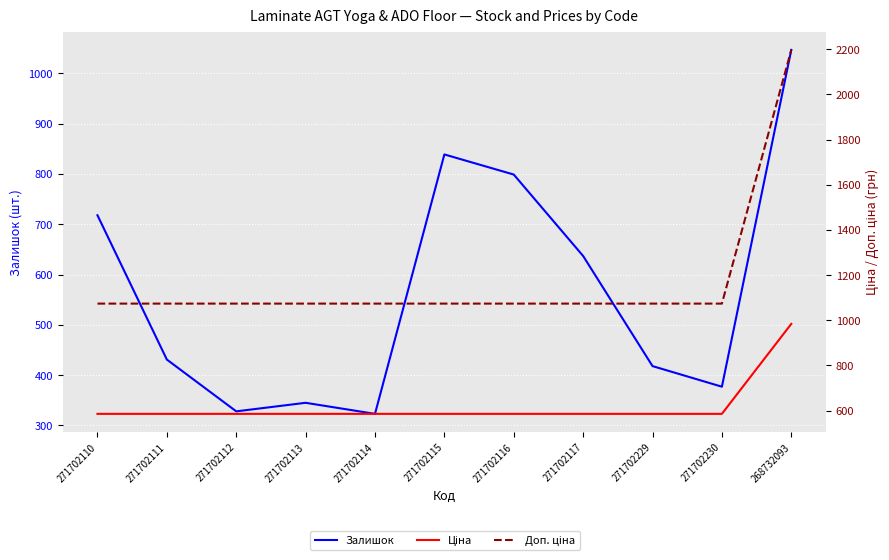

At 271702117, list the series in order from smallest to largest.

Ціна, Залишок, Доп. ціна